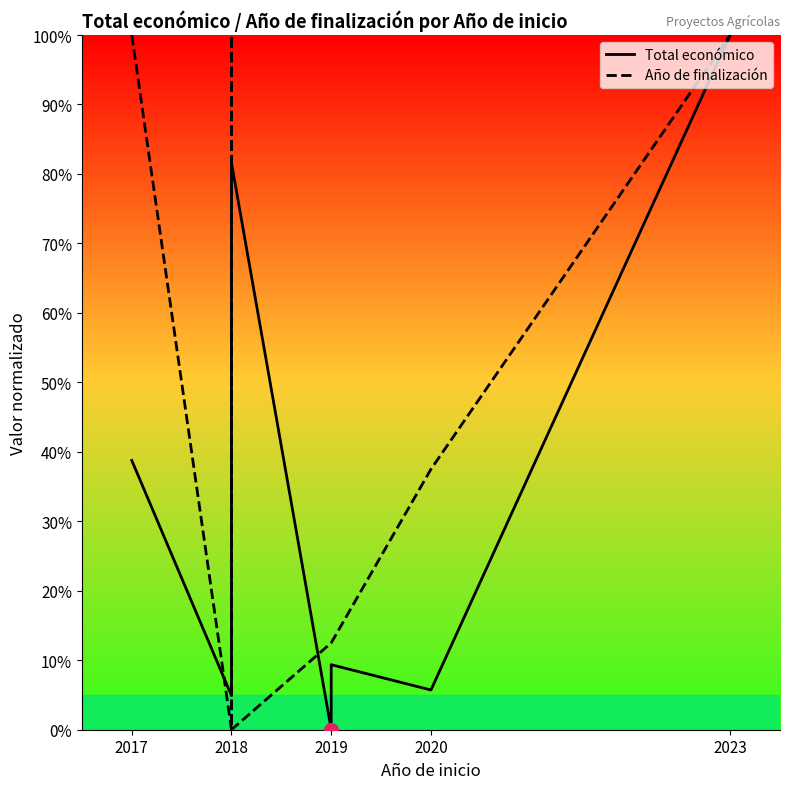

Reading left to right, list all the values displayed in this chart.

Total económico: 0.4	0.0	0.4	0.8	0.8	0.0	0.0	0.1	0.1	0.1	0.1	1.0
Año de finalización: 1.0	0.0	1.0	1.0	0.0	0.1	0.1	0.1	0.1	0.1	0.4	1.0